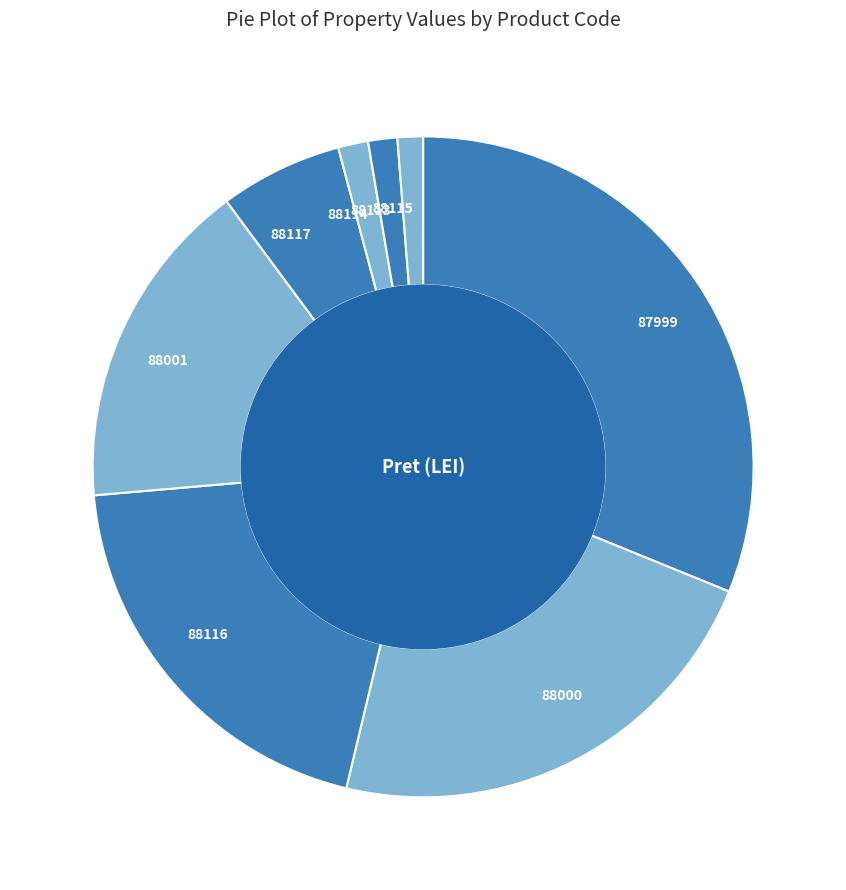

Is it true that 88000 is 23% of the pie?

True